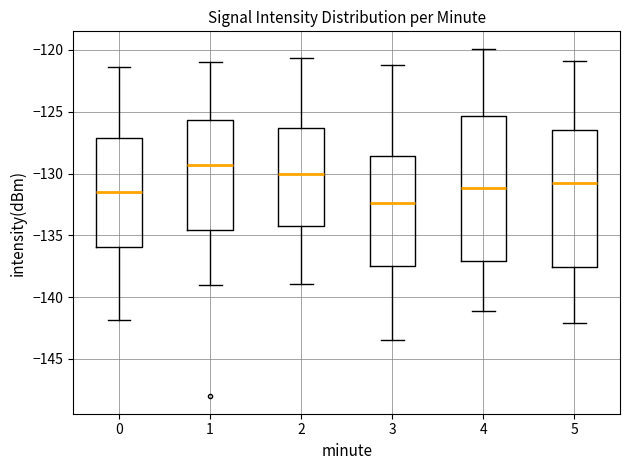

Comparing the boxes themselves (not the whiskers), which one is the tallest?

4